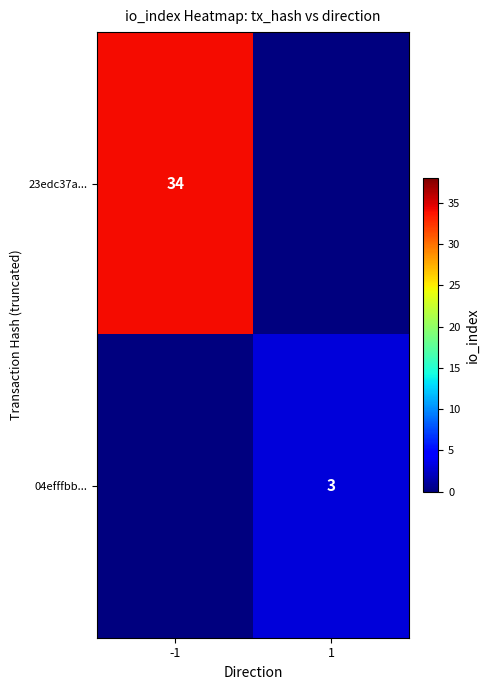

At how many categories does at least one series exceed 0?

2